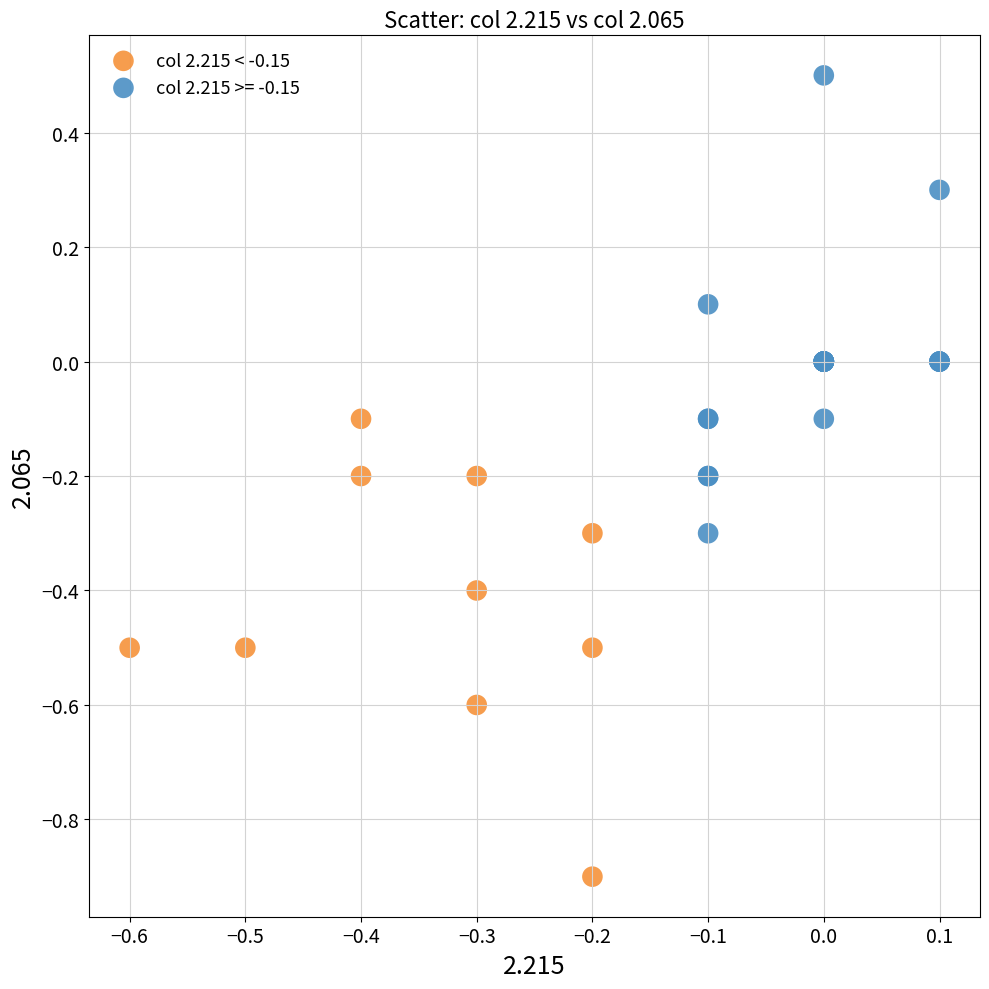

Which series contains the highest Y value?

col 2.215 >= -0.15